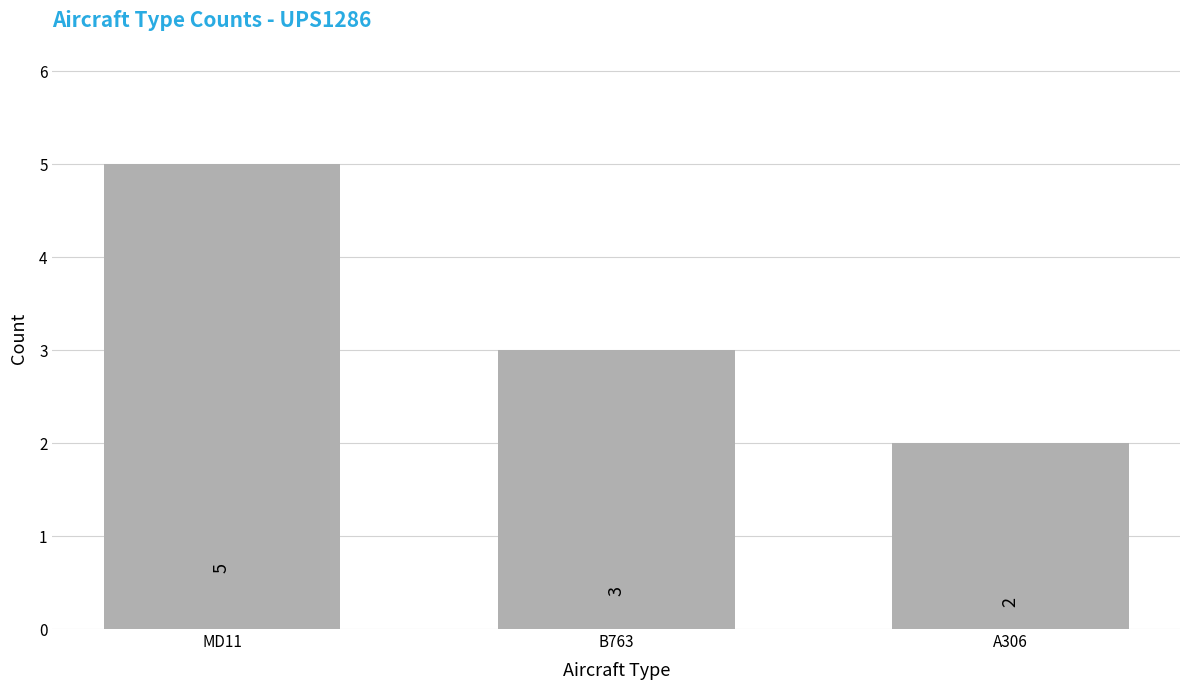

Count the number of categories in the chart.

3